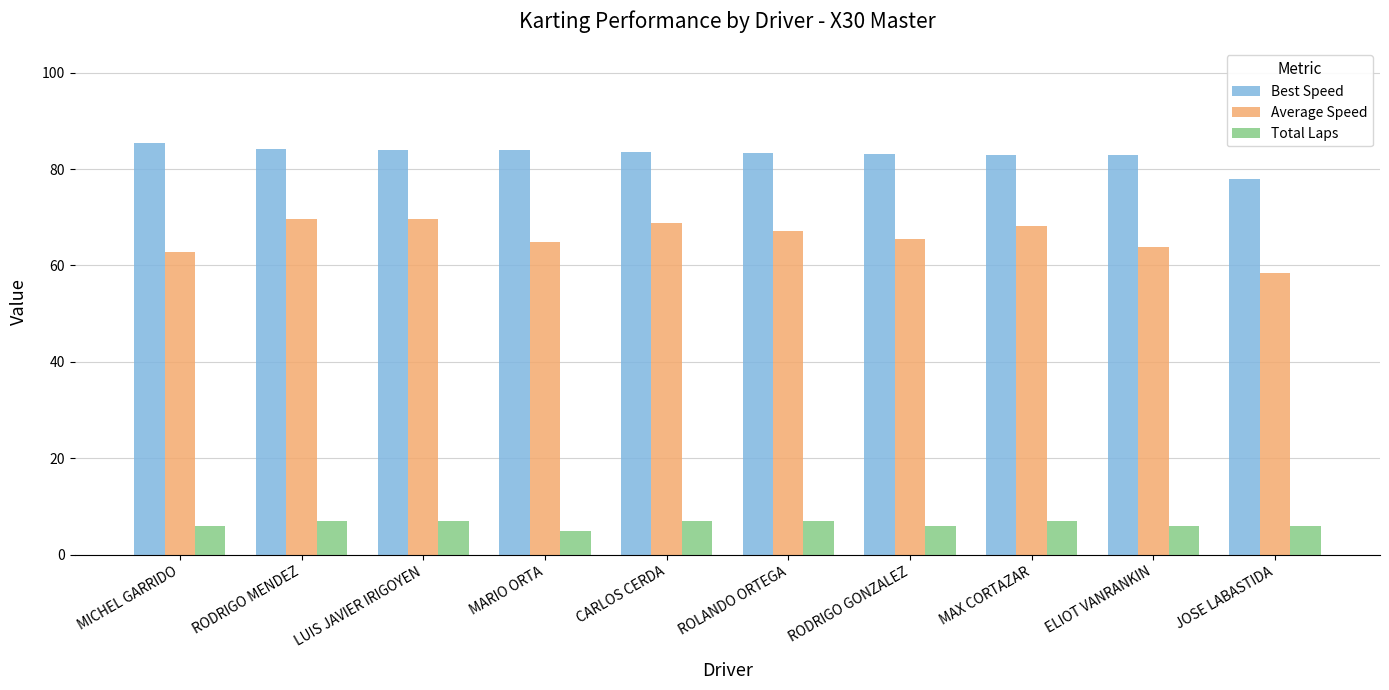

How many groups of bars are there?

10